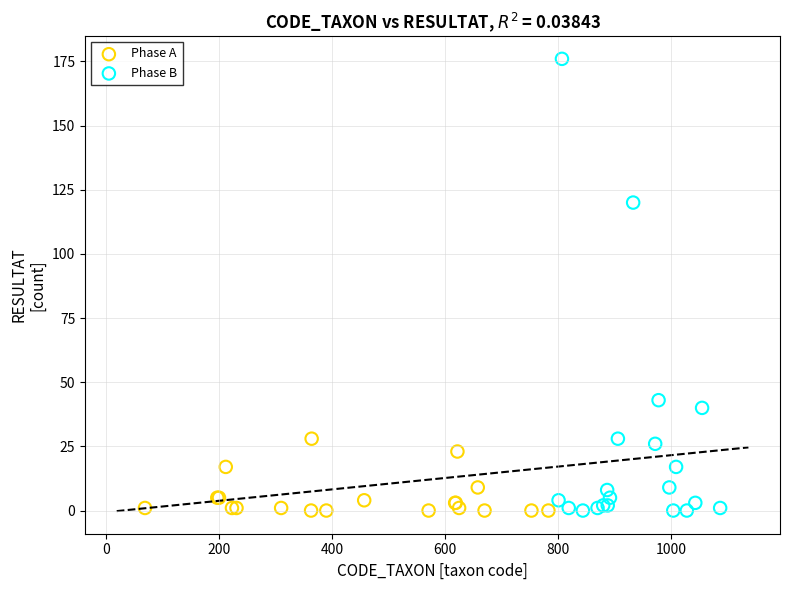

Which series contains the highest Y value?

Phase B